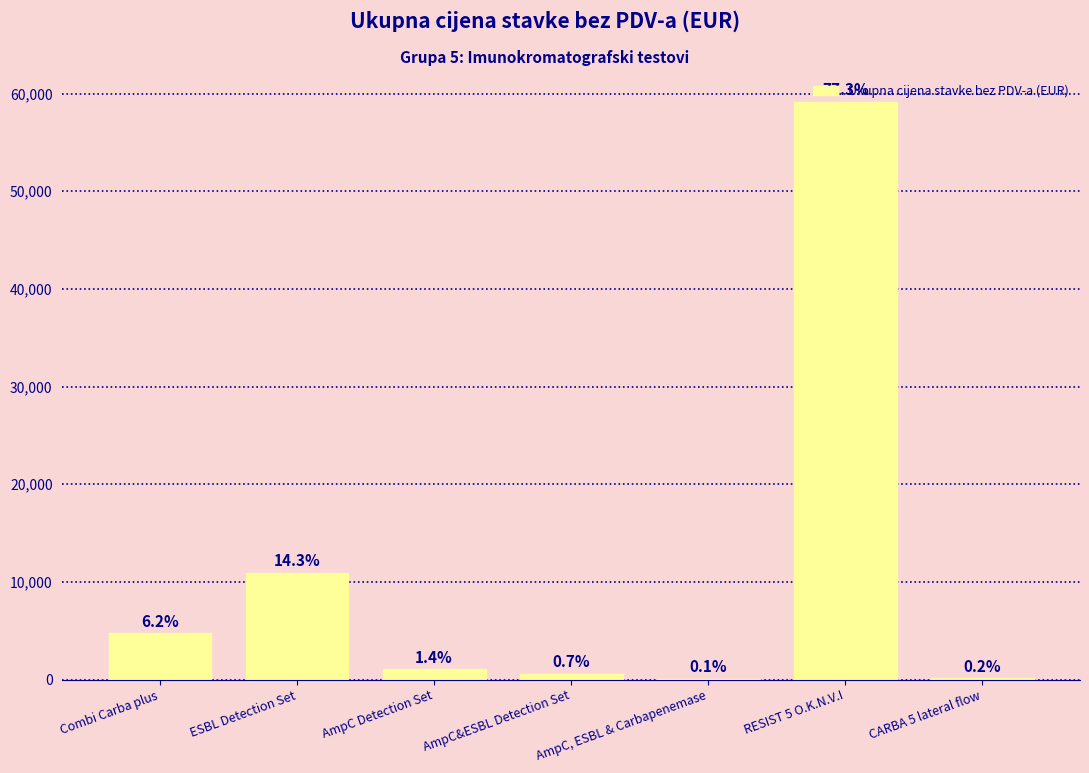

What value does the data have at ESBL Detection Set?

10937.6